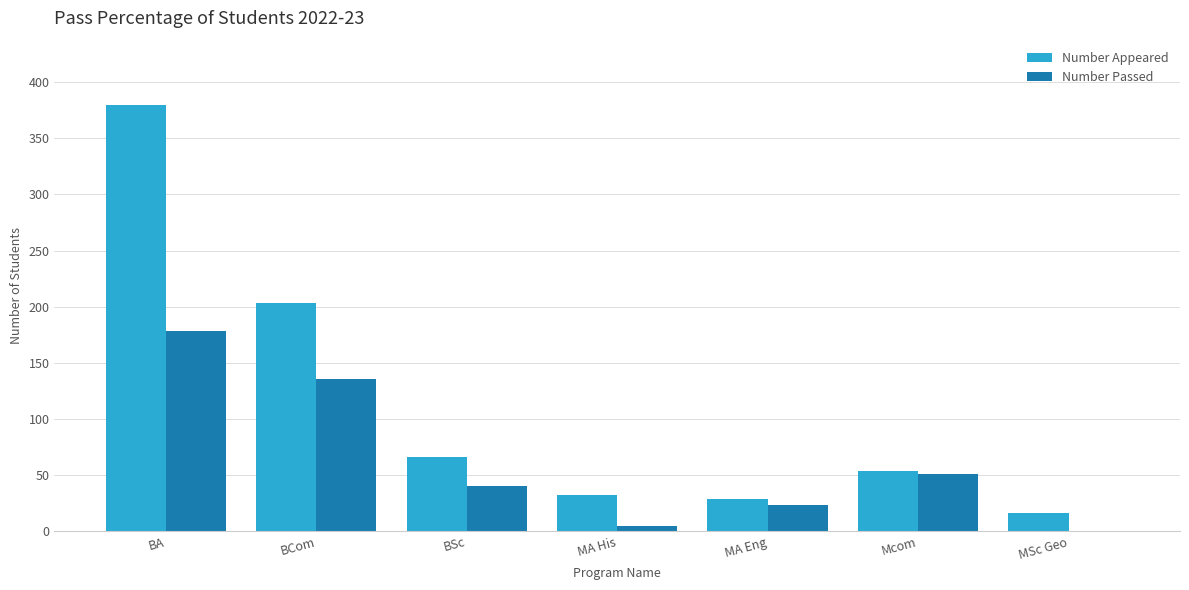

What are all the series names shown in the legend?

Number Appeared, Number Passed